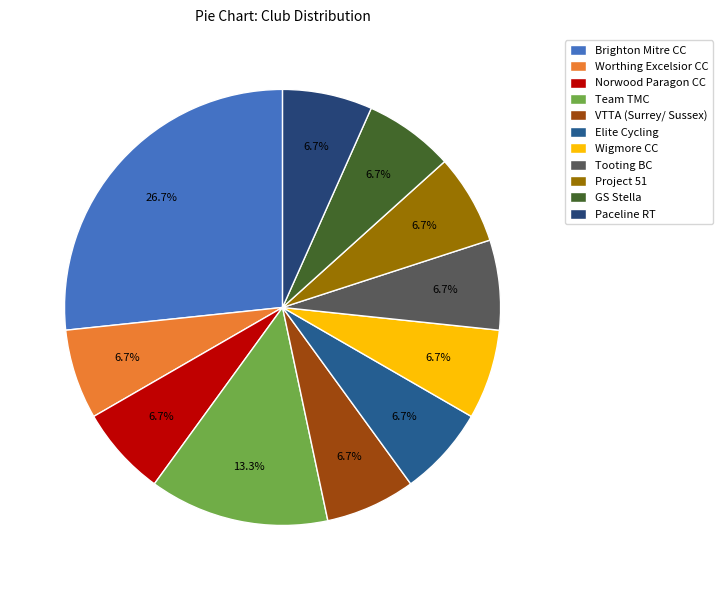

Which category has the smallest portion of the pie?

Worthing Excelsior CC